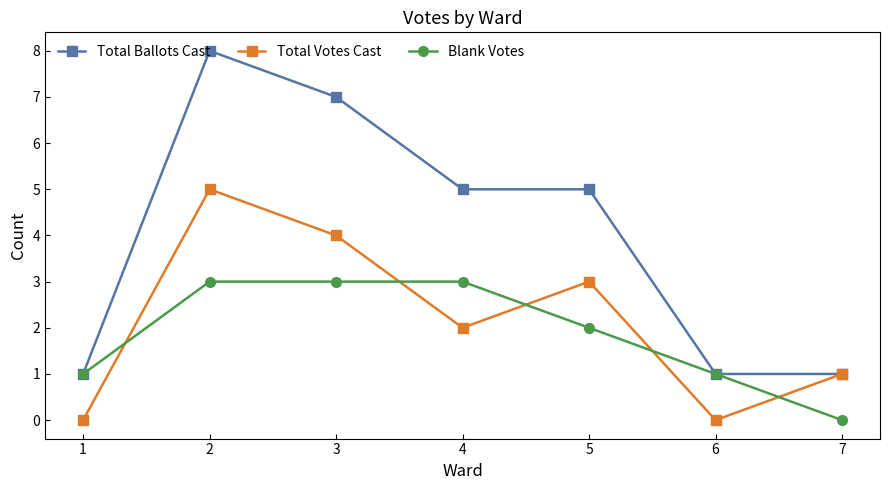

What is the value of the Total Votes Cast point at the 7th from the left?

1